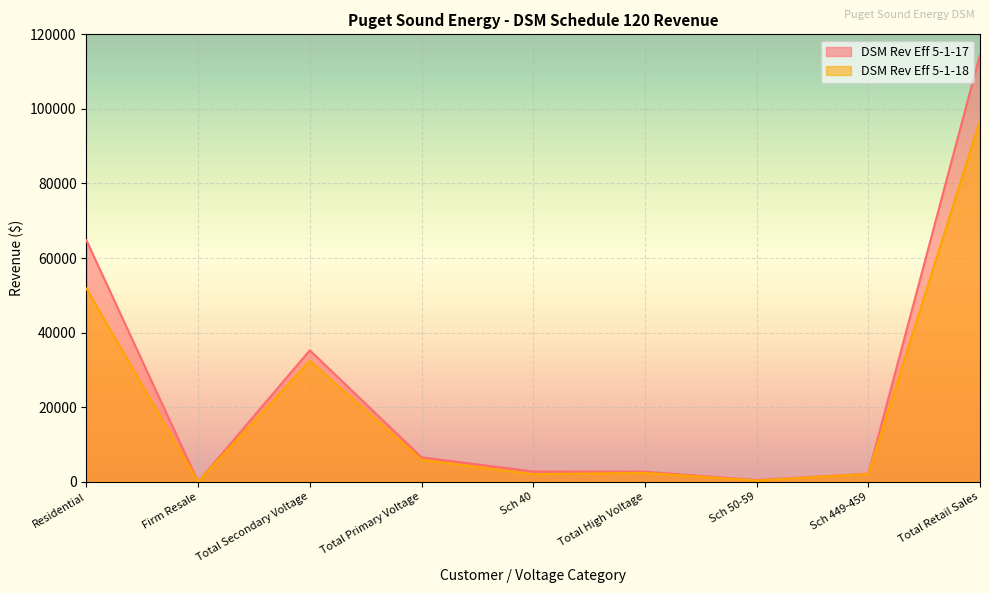

Which series has the largest range (max minus min)?

DSM Rev Eff 5-1-17